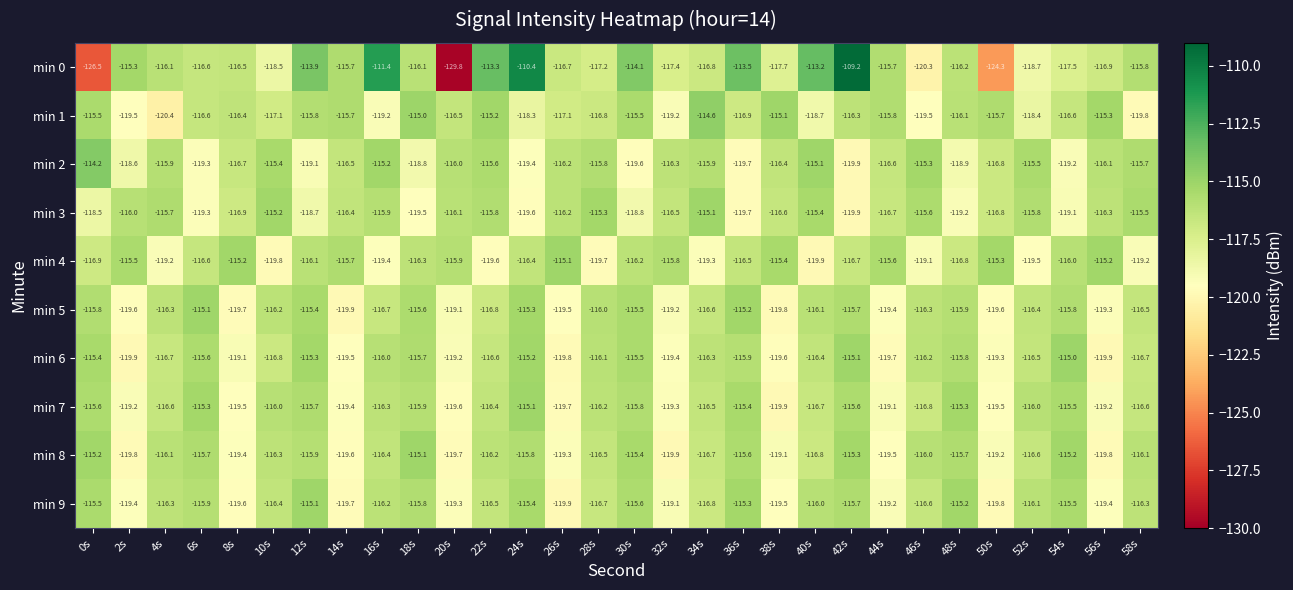

What is the difference between the maximum and minimum values in the min 0 series?

20.6